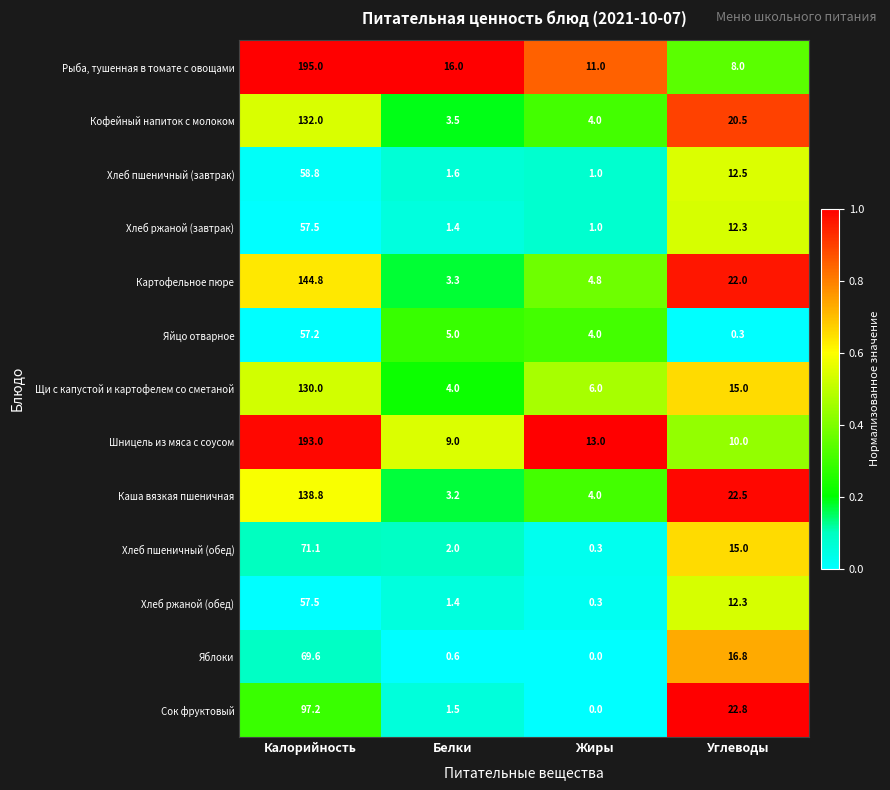

List the labels in order of Щи с капустой и картофелем со сметаной value, largest first.

Калорийность, Углеводы, Жиры, Белки